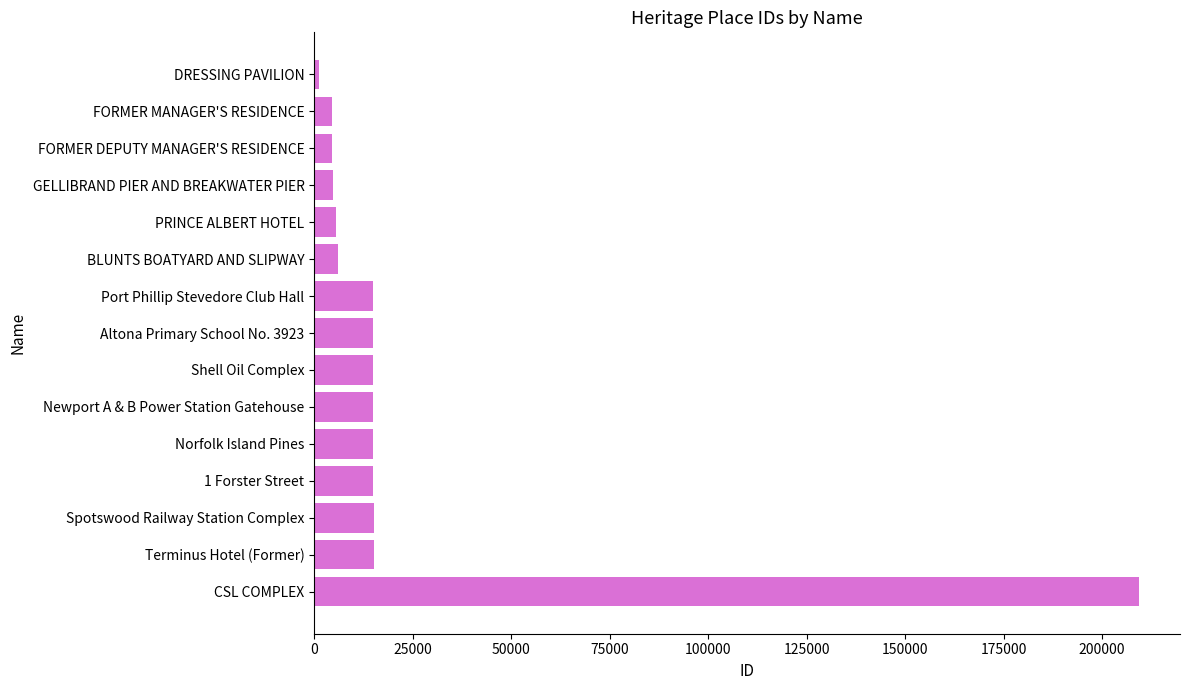

What is the change in value from Shell Oil Complex to BLUNTS BOATYARD AND SLIPWAY?

-8937